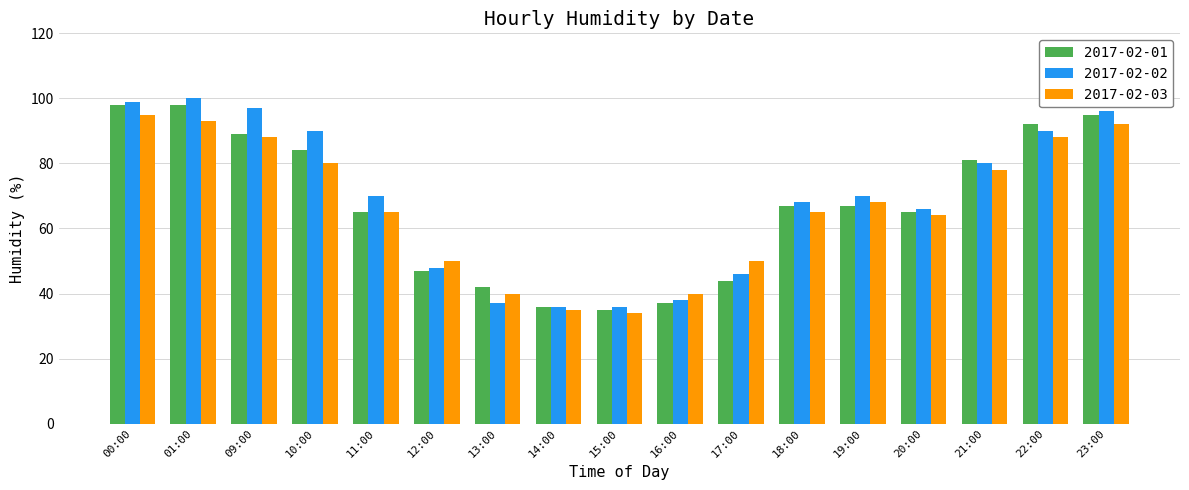

At which label does 2017-02-01 first exceed 67?

00:00